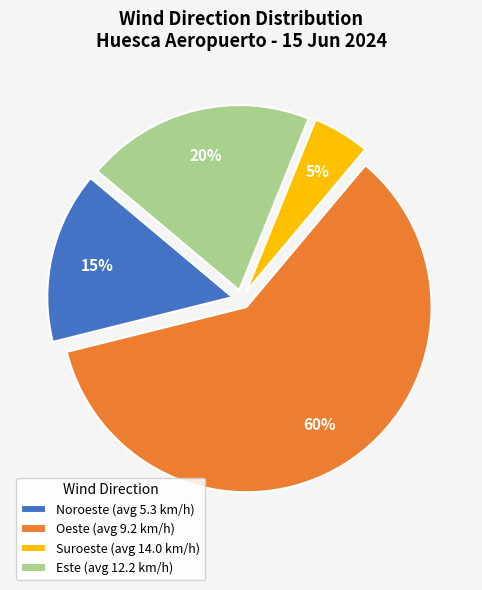

What is the ratio of the value at Oeste (avg 9.2 km/h) to the value at Noroeste (avg 5.3 km/h)?

4.0